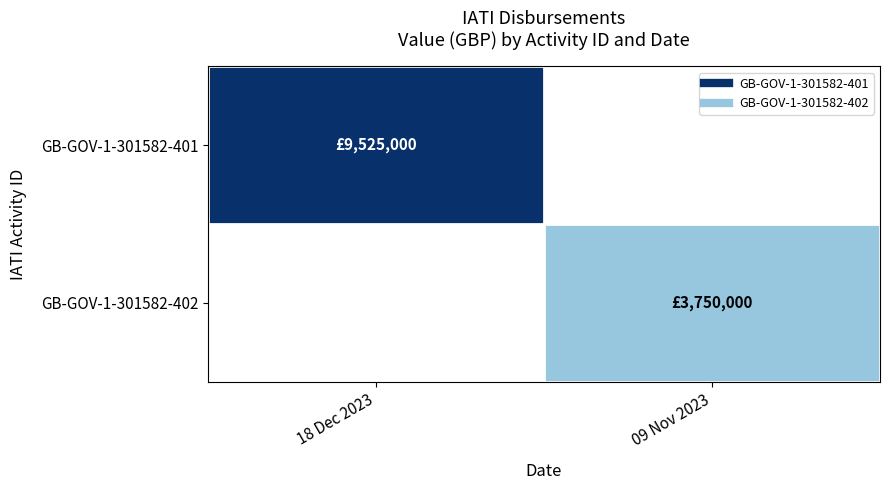

At 18 Dec 2023, list the series in order from smallest to largest.

GB-GOV-1-301582-402, GB-GOV-1-301582-401